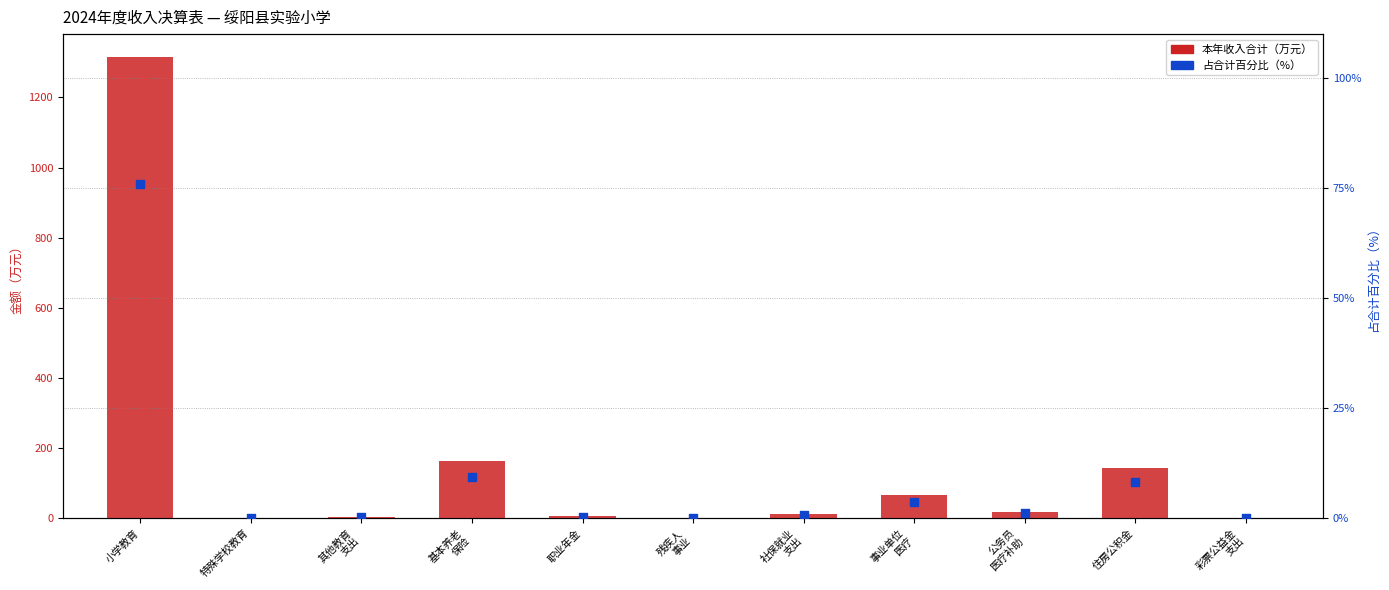

Which series contains the highest Y value?

本年收入合计（万元）